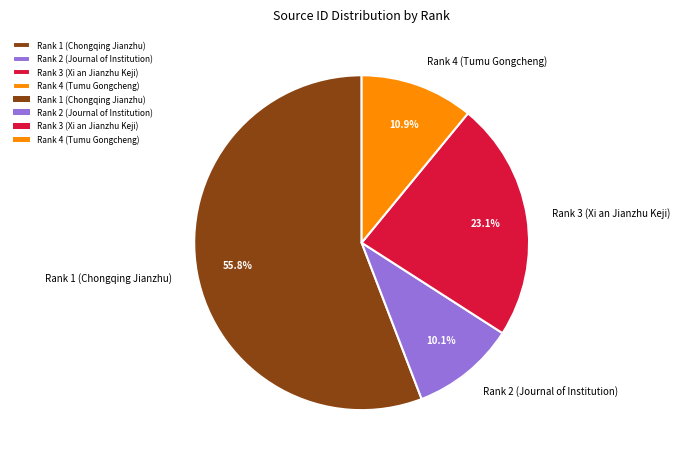

To the nearest percent, what portion does Rank 4 (Tumu Gongcheng) represent?

11%